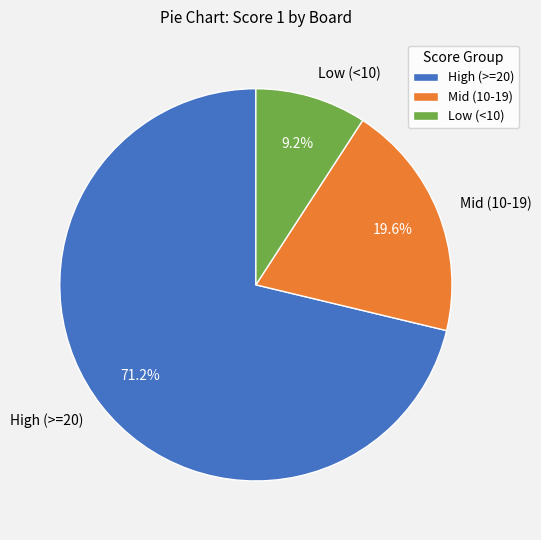

Which has a higher value, High (>=20) or Mid (10-19)?

High (>=20)